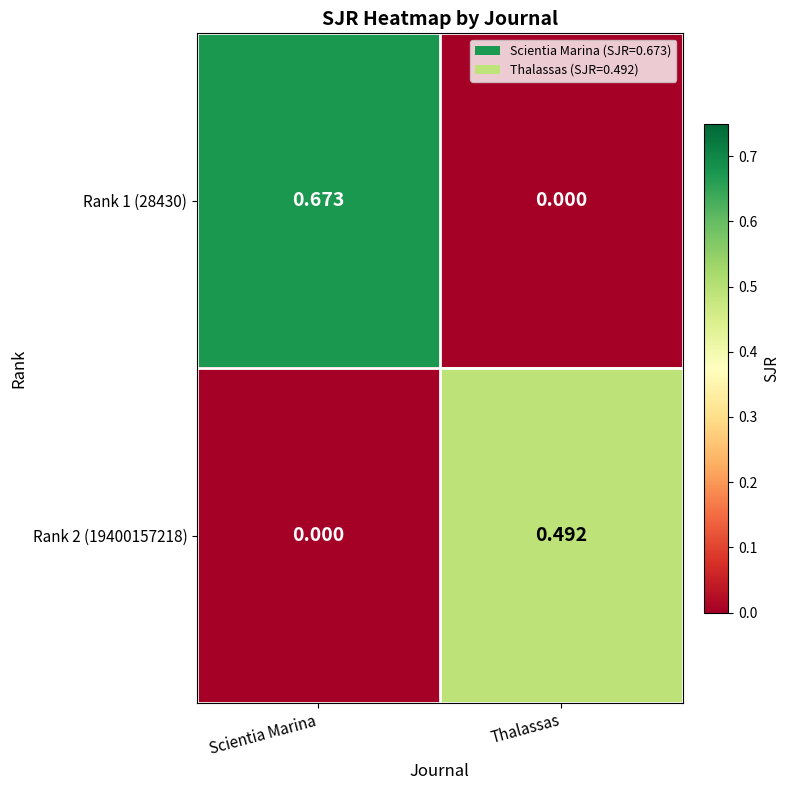

How many series are shown in this chart?

2